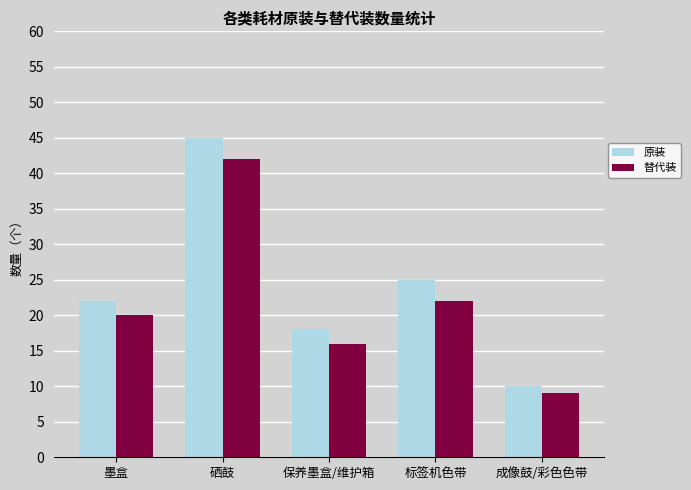

What is the lowest value of the 替代装 series?

9